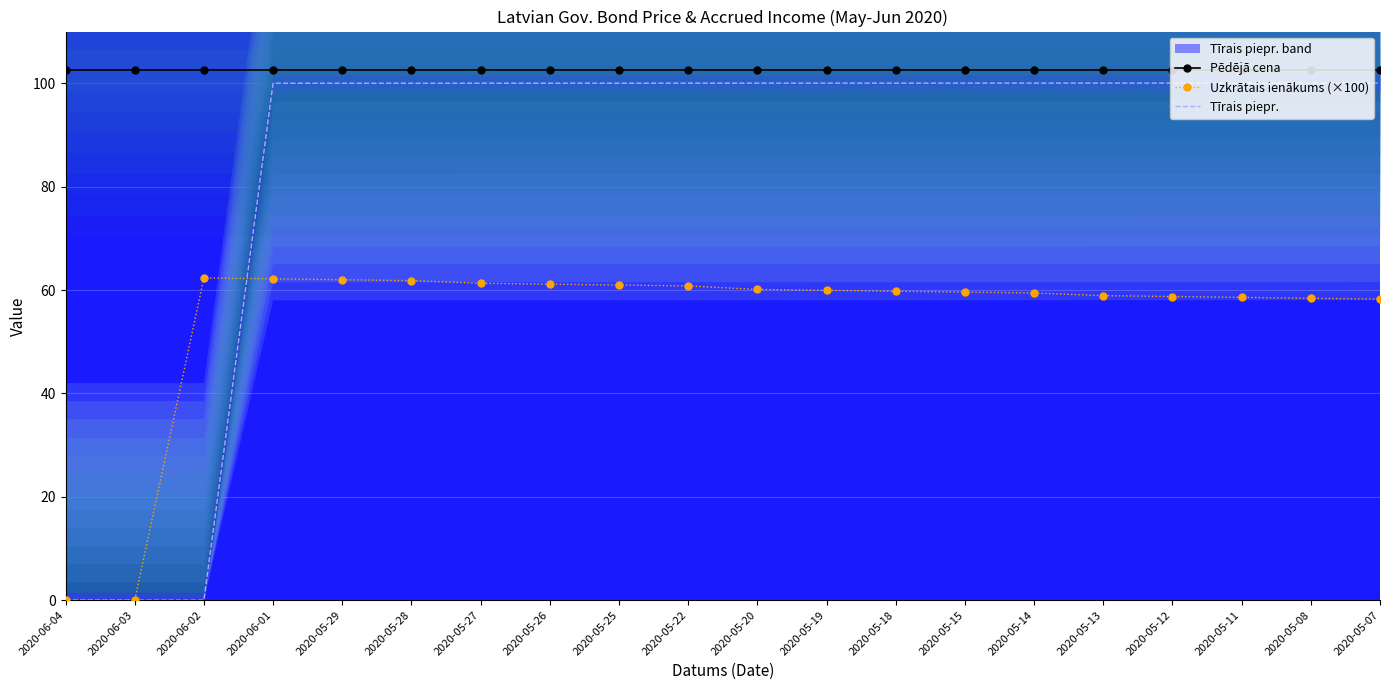

Which series has the widest spread of values?

Tīrais piepr.